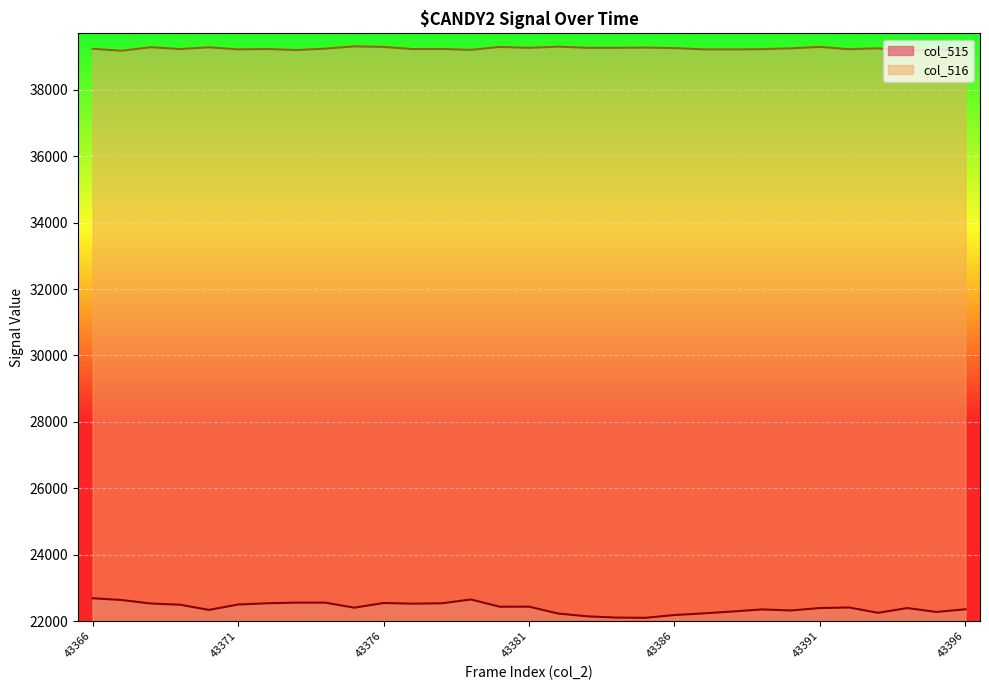

True or false: col_516 has more than 1 points higher than both neighbors.

True